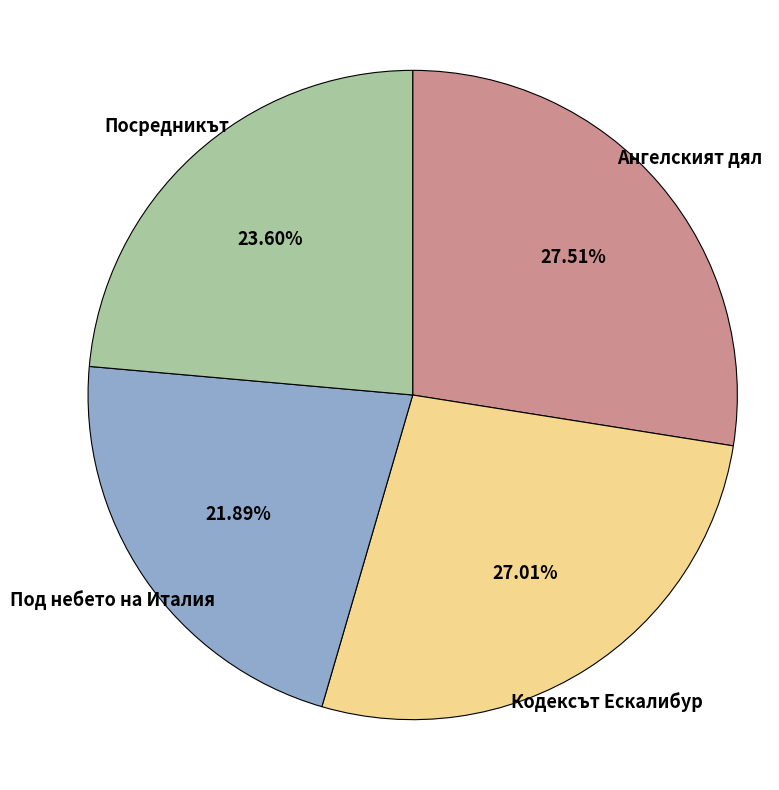

Is the sum of Посредникът and Ангелският дял greater than half?

Yes